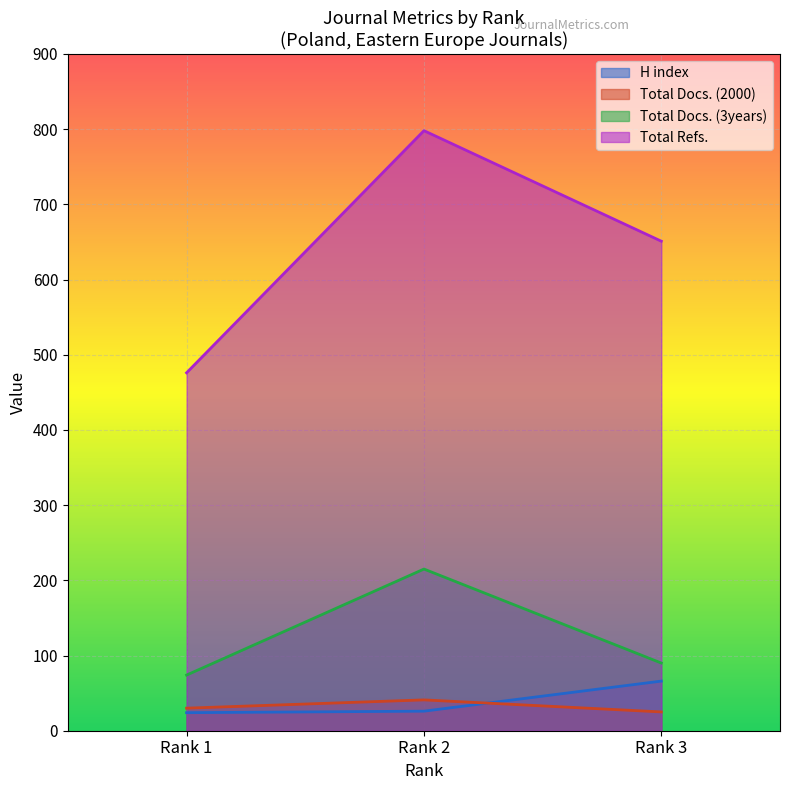

What is the sum of all Total Docs. (3years) values?

379